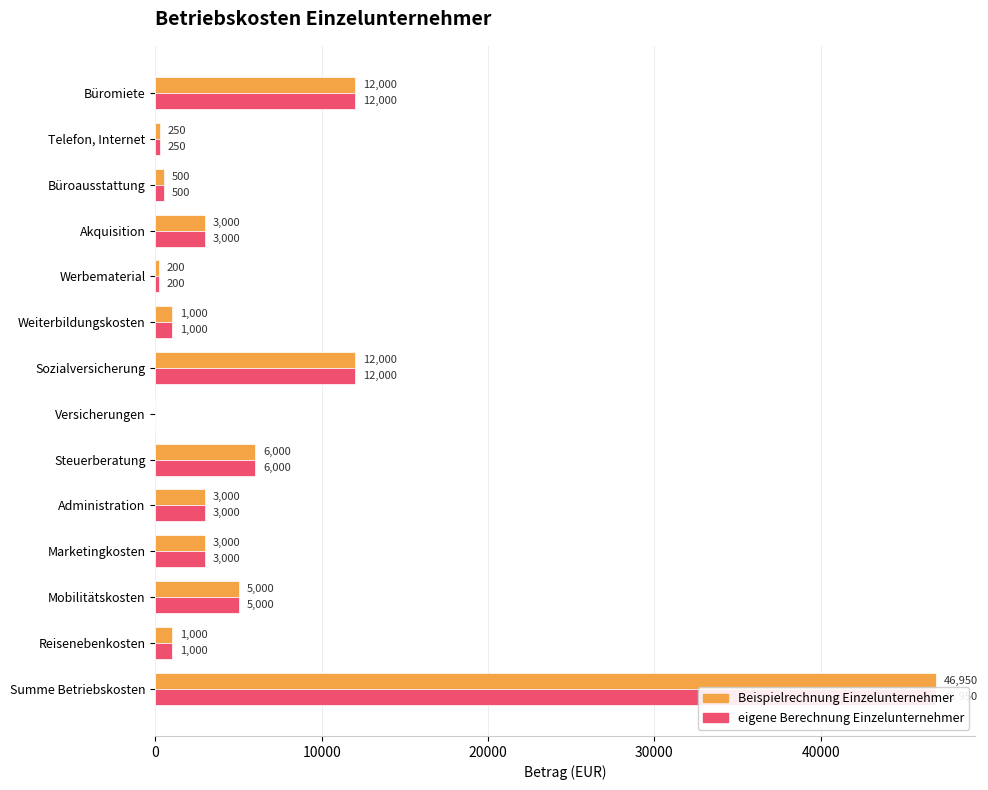

Does the chart contain stacked bars?

No